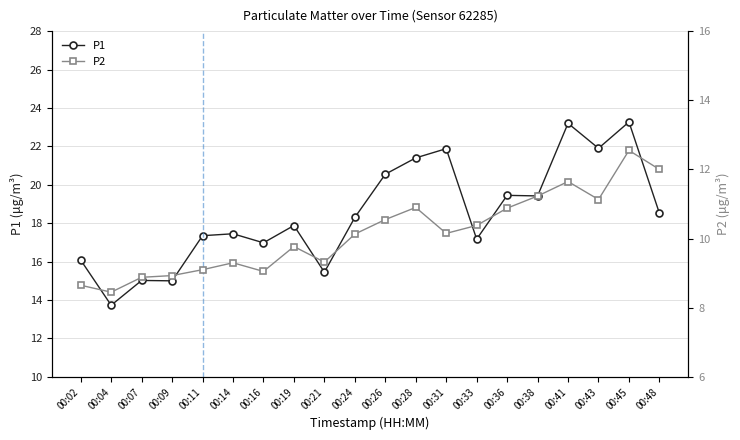

True or false: P1 and P2 cross at least once.

False